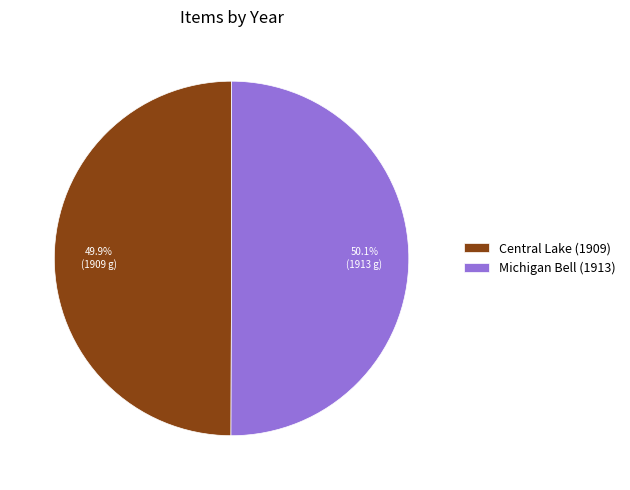

What is the ratio of the value at Central Lake (1909) to the value at Michigan Bell (1913)?

1.0